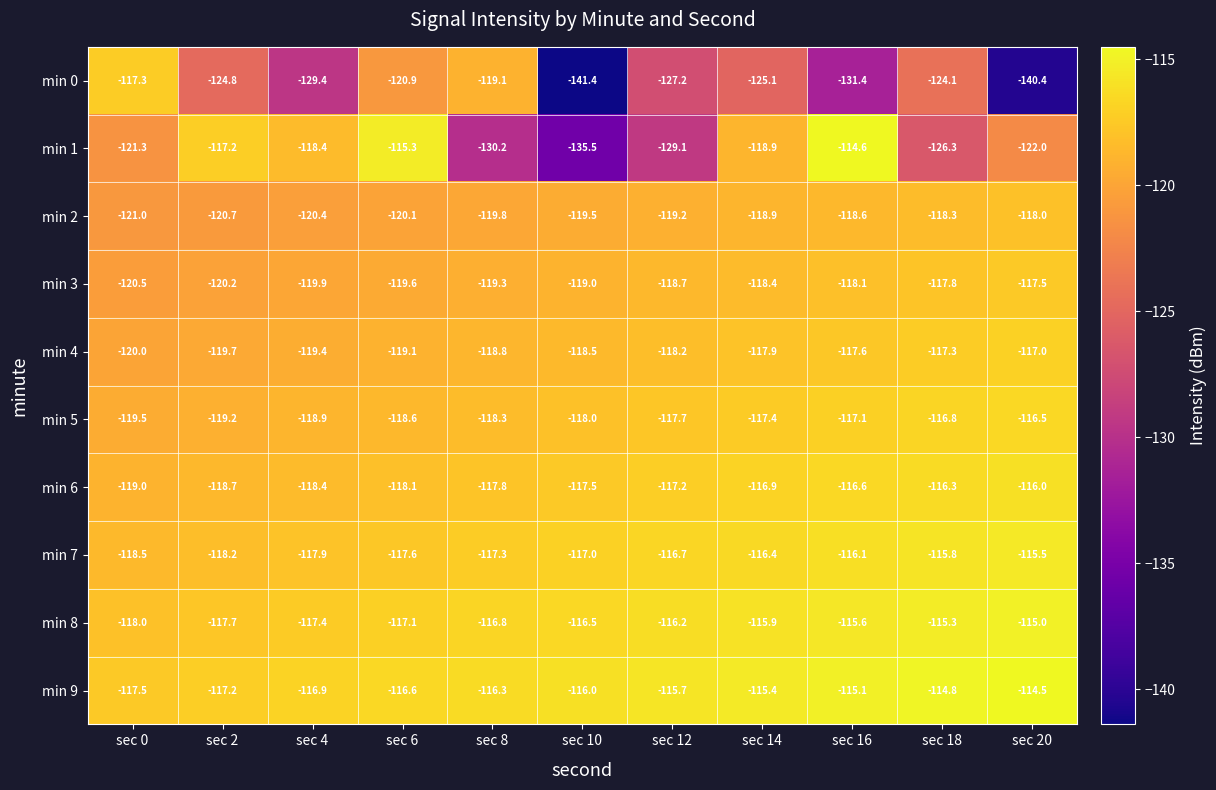

Rank the series by their maximum value, from lowest to highest.

min 2, min 3, min 0, min 4, min 5, min 6, min 7, min 8, min 1, min 9